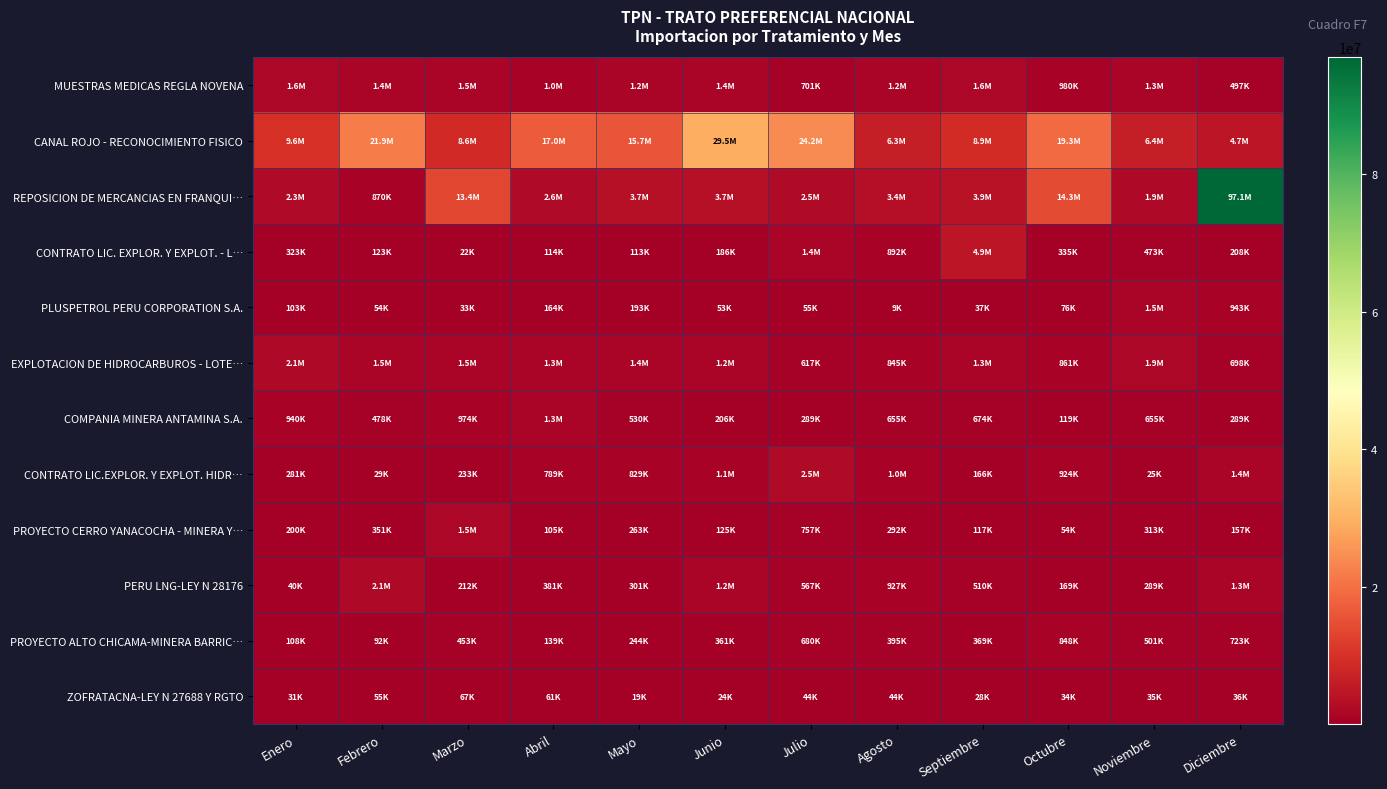

Rank the series by their maximum value, from lowest to highest.

ZOFRATACNA-LEY N 27688 Y RGTO, PROYECTO ALTO CHICAMA-MINERA BARRIC…, COMPANIA MINERA ANTAMINA S.A., PLUSPETROL PERU CORPORATION S.A., PROYECTO CERRO YANACOCHA - MINERA Y…, MUESTRAS MEDICAS REGLA NOVENA, EXPLOTACION DE HIDROCARBUROS - LOTE…, PERU LNG-LEY N 28176, CONTRATO LIC.EXPLOR. Y EXPLOT. HIDR…, CONTRATO LIC. EXPLOR. Y EXPLOT. - L…, CANAL ROJO - RECONOCIMIENTO FISICO, REPOSICION DE MERCANCIAS EN FRANQUI…